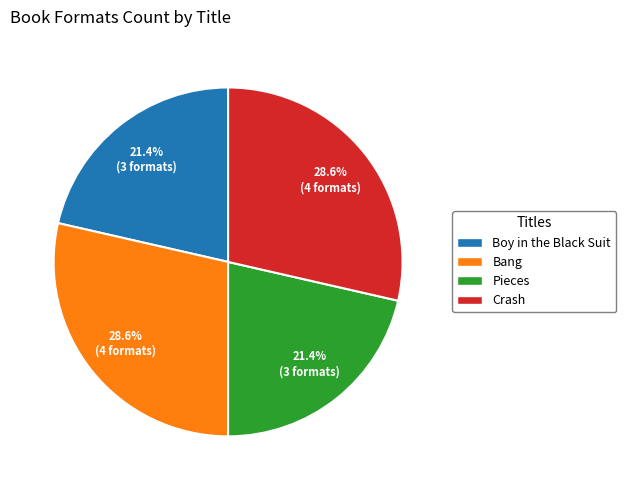

To the nearest percent, what is the combined percentage of Boy in the Black Suit and Crash?

50%